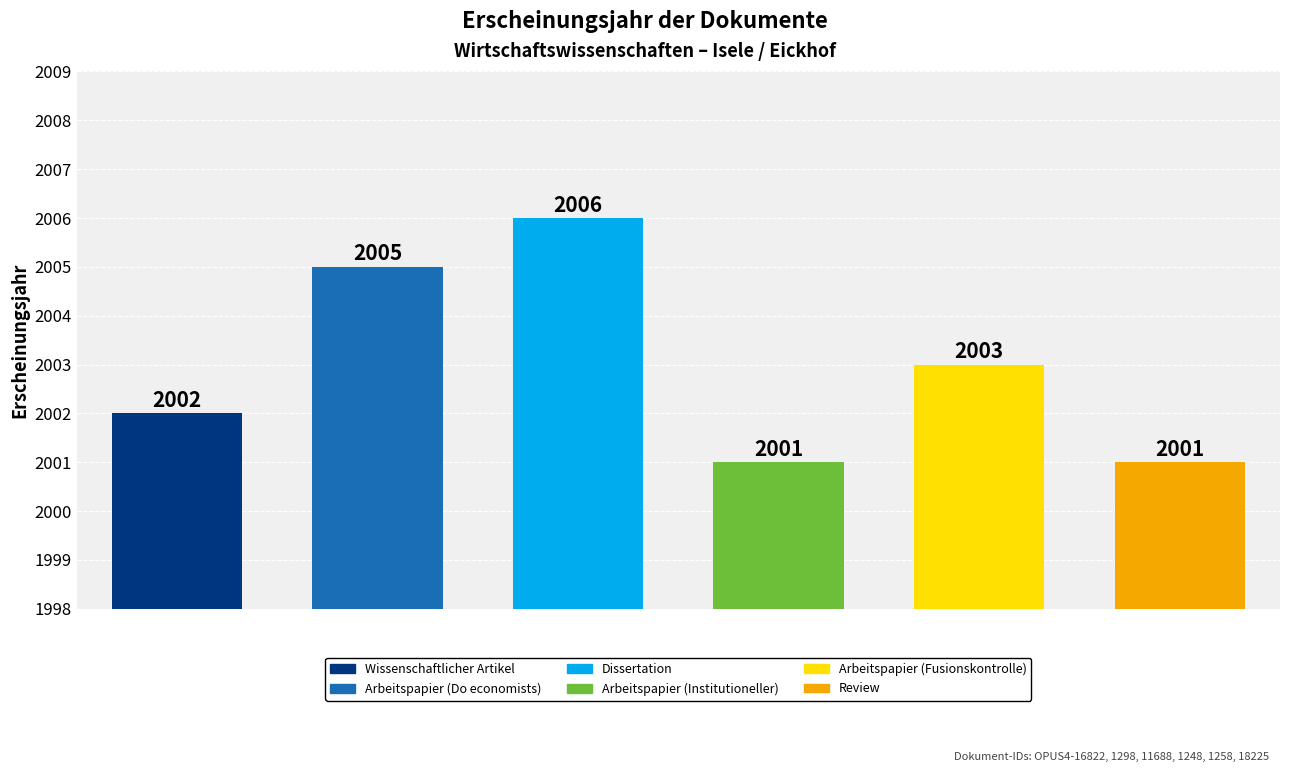

What is the difference between the second highest and second lowest values?

4